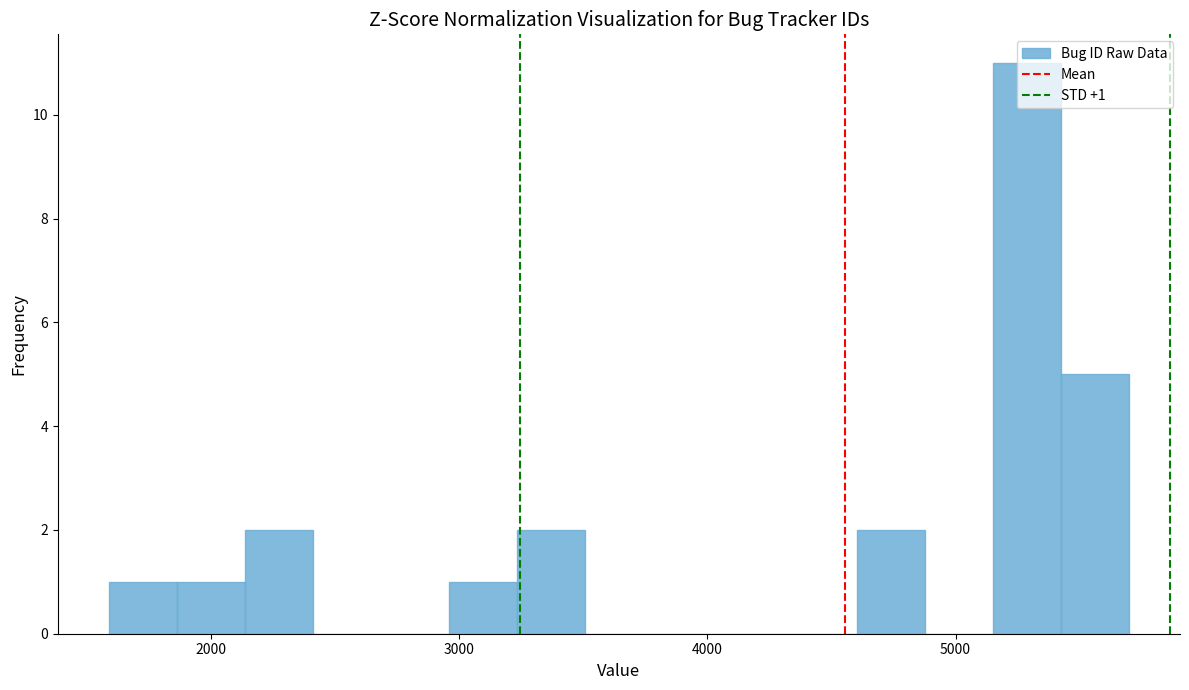

Read against the x-axis, roughly where is the centre of the tallest bar?

5300